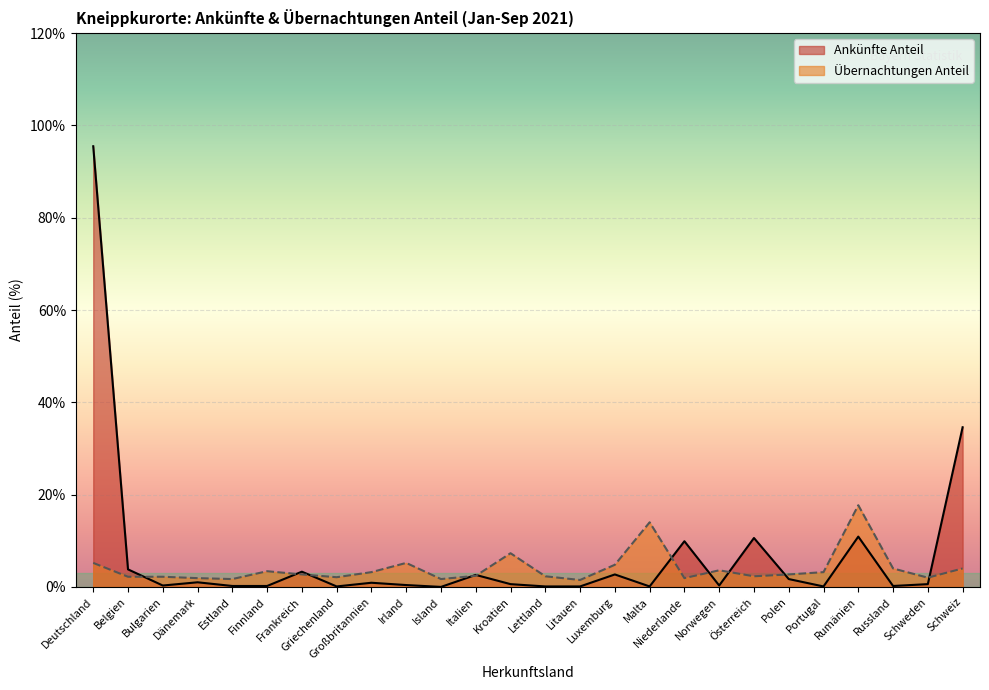

At which category does the chart reach its minimum across all series?

Island